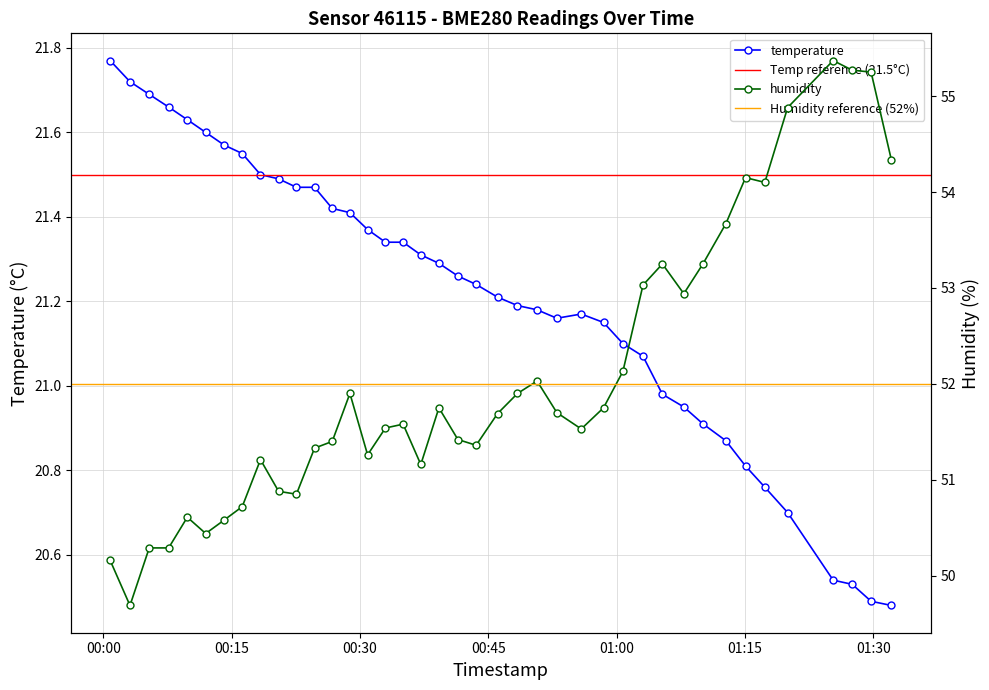

How many distinct data groups are displayed?

2